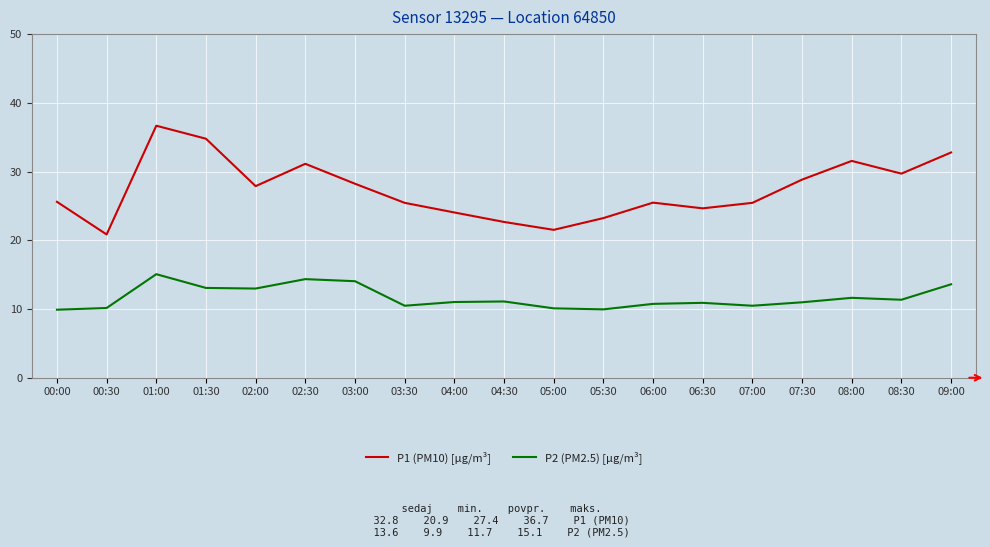

What is the highest value of the P1 (PM10) [µg/m³] series?

36.7